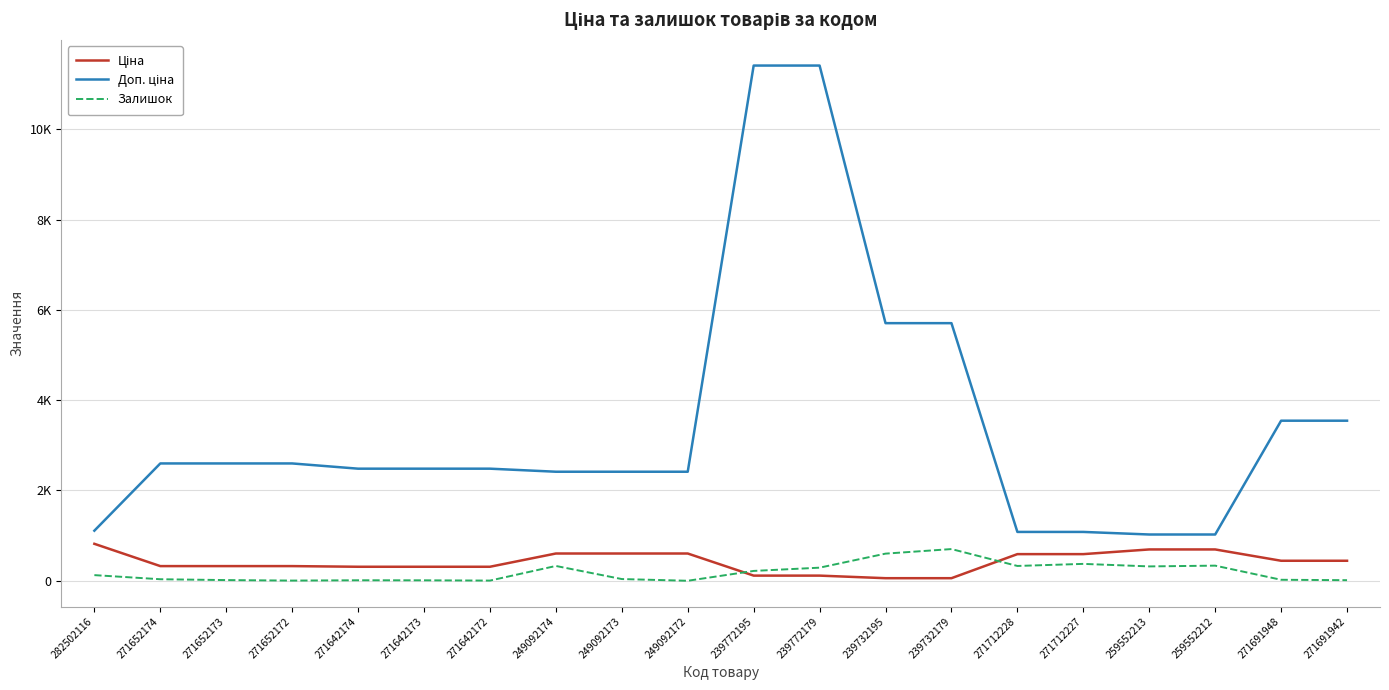

At which label does Залишок first exceed 125?

249092174